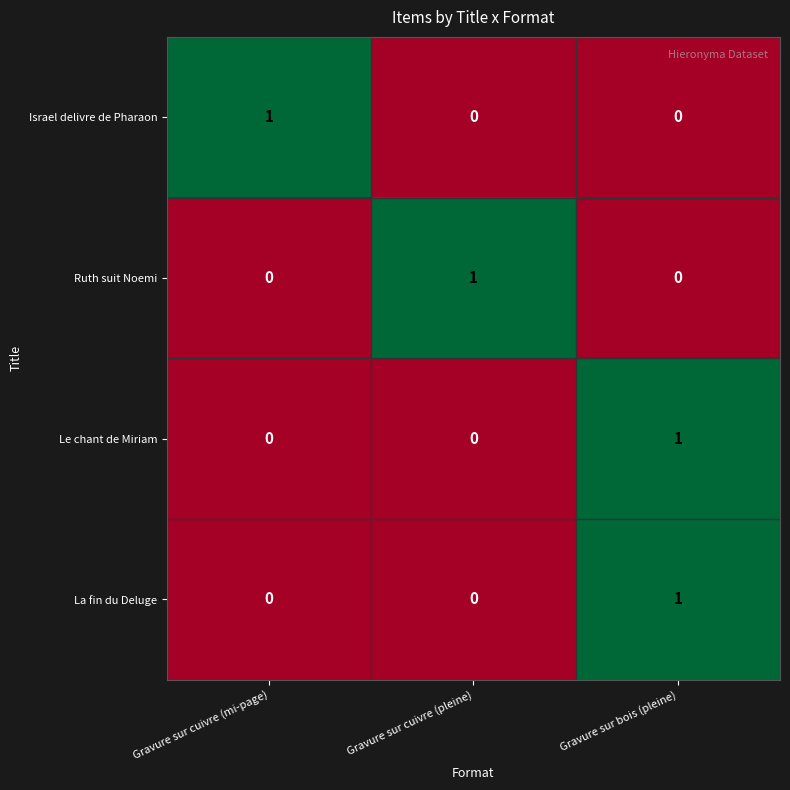

What is the spread (max minus min) of values at Gravure sur bois (pleine)?

1